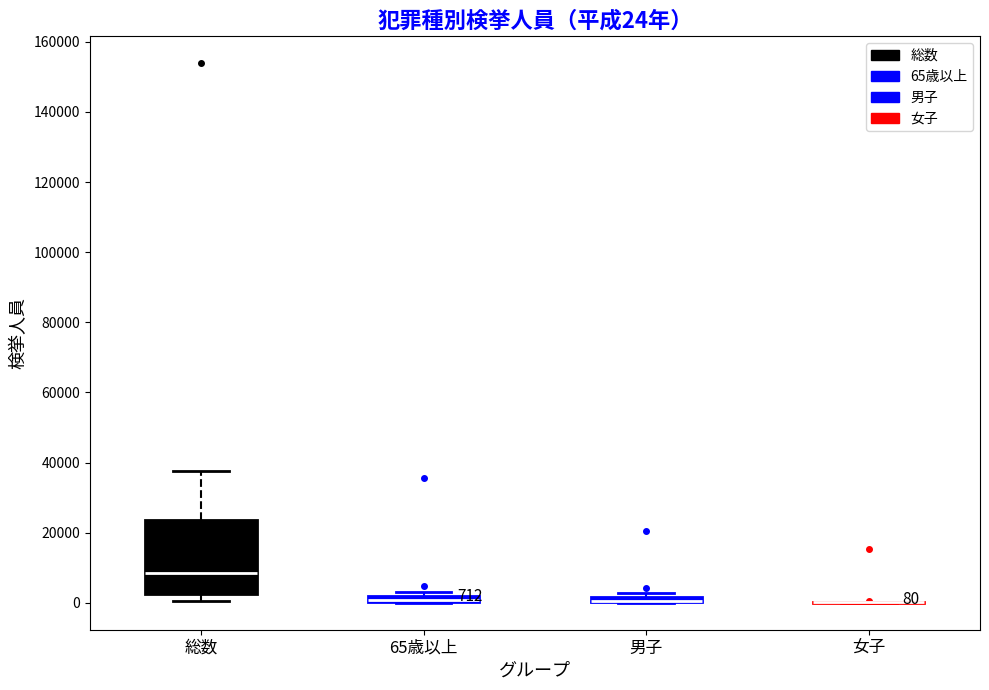

Comparing the boxes themselves (not the whiskers), which one is the tallest?

総数